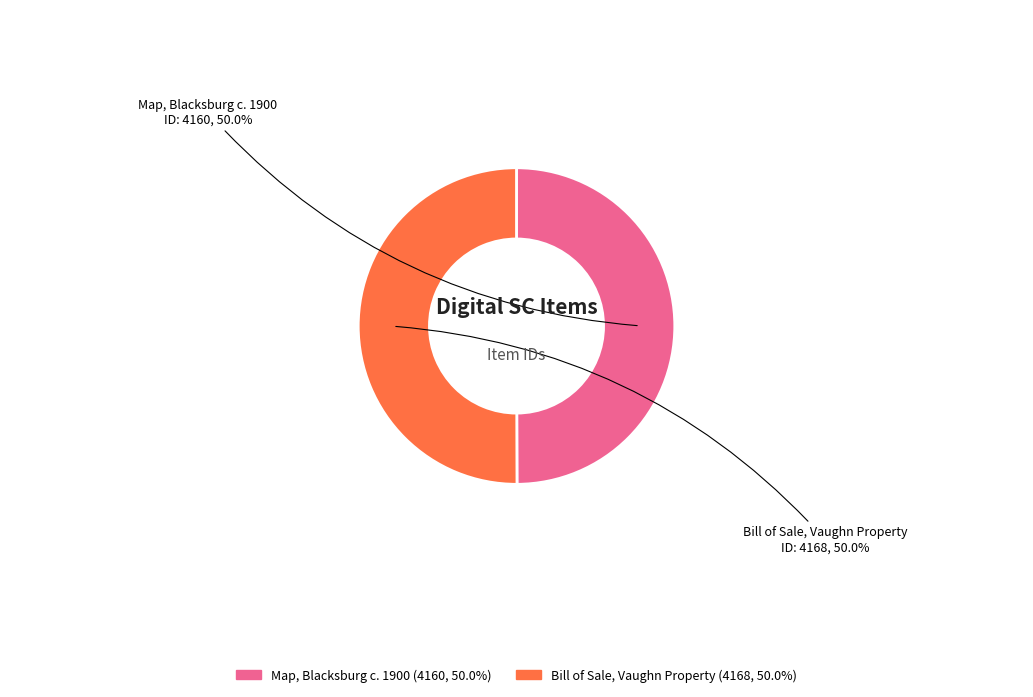

What is the ratio of the value at Map, Blacksburg c. 1900 to the value at Bill of Sale, Vaughn Property?

1.0